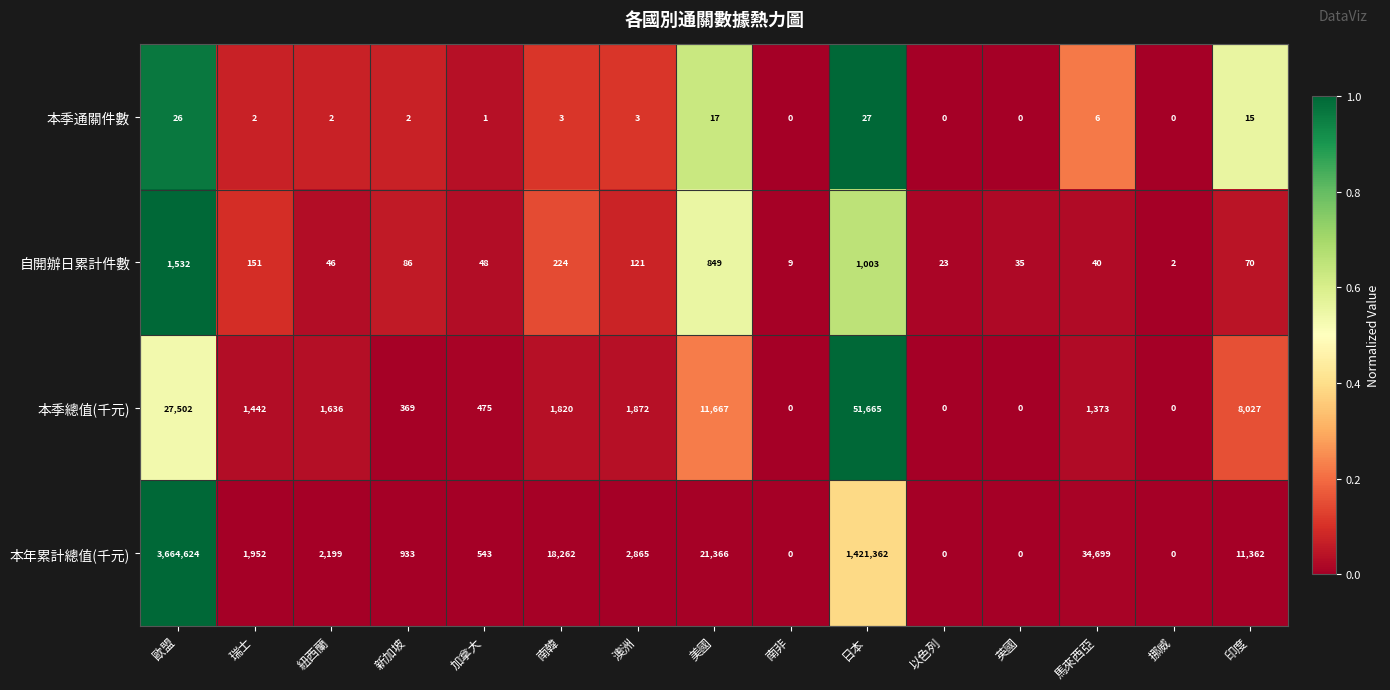

The value of 本季總值(千元) at 挪威 is 0. True or false?

True